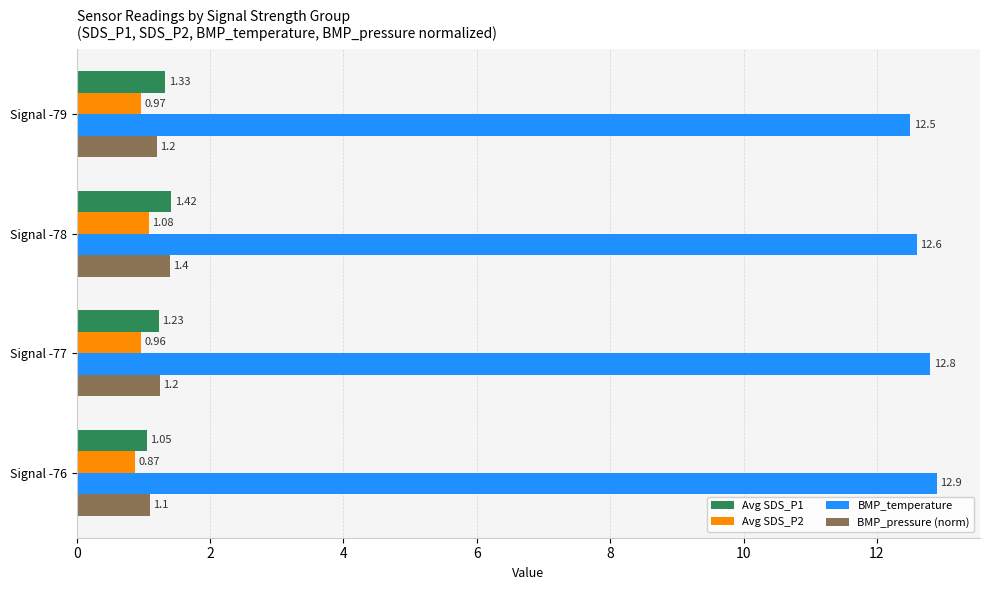

Which series has the largest range (max minus min)?

BMP_temperature